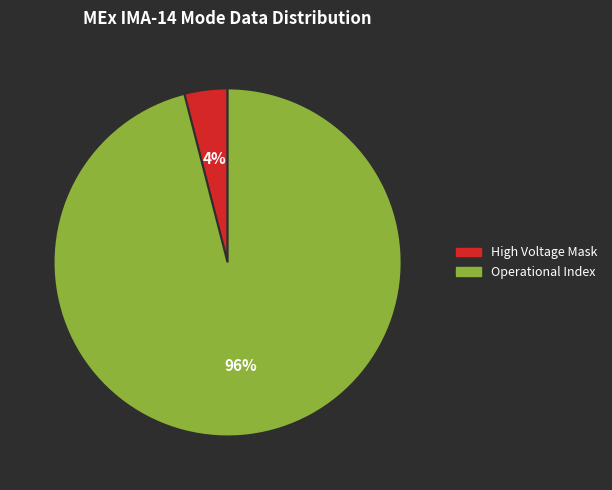

Does any single category account for the majority?

Yes